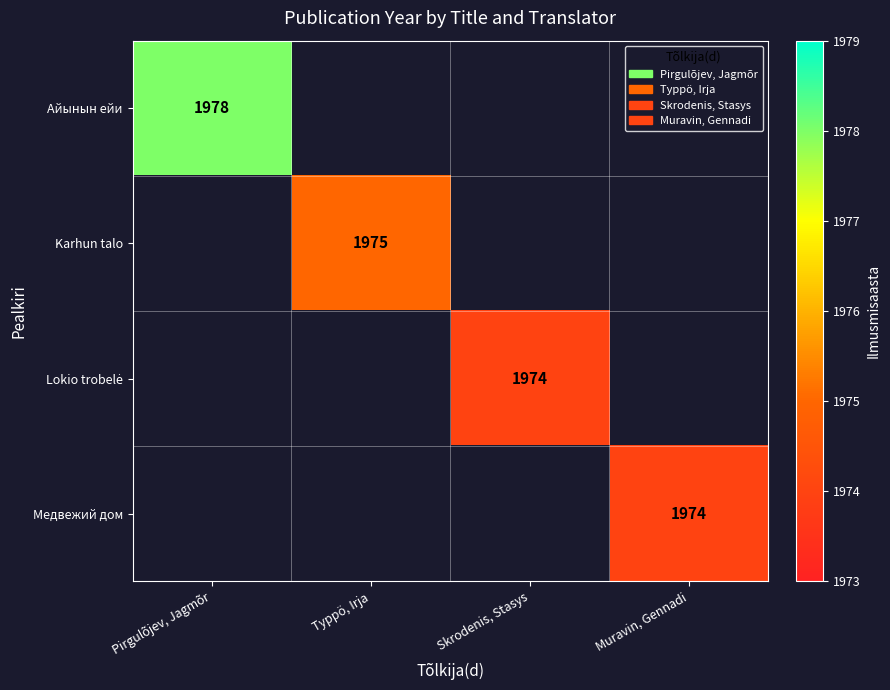

Which series has the widest spread of values?

Айынын ейи